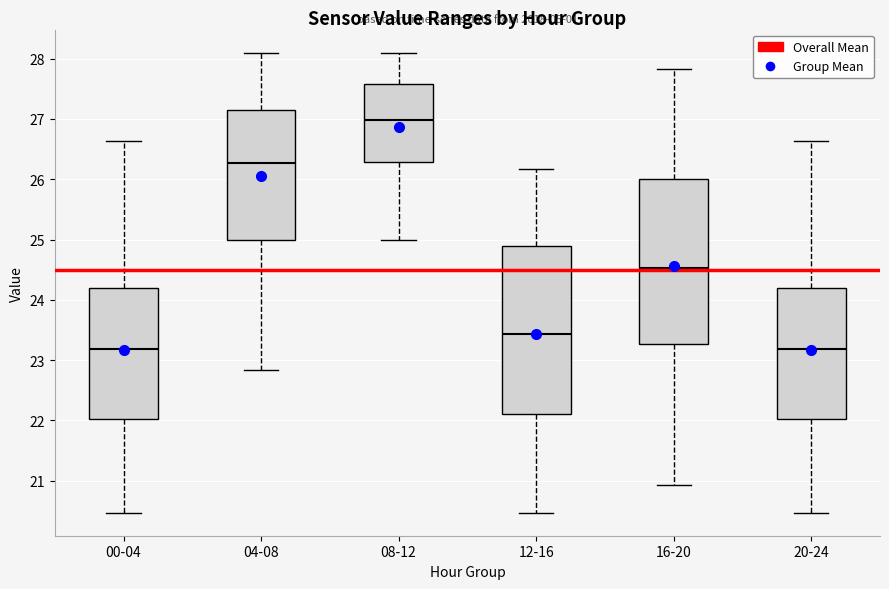

Where does the upper whisker of the box for 16-20 end on the y-axis? The values are not printed on the chart, so give them approximately, as read against the axis.

27.8